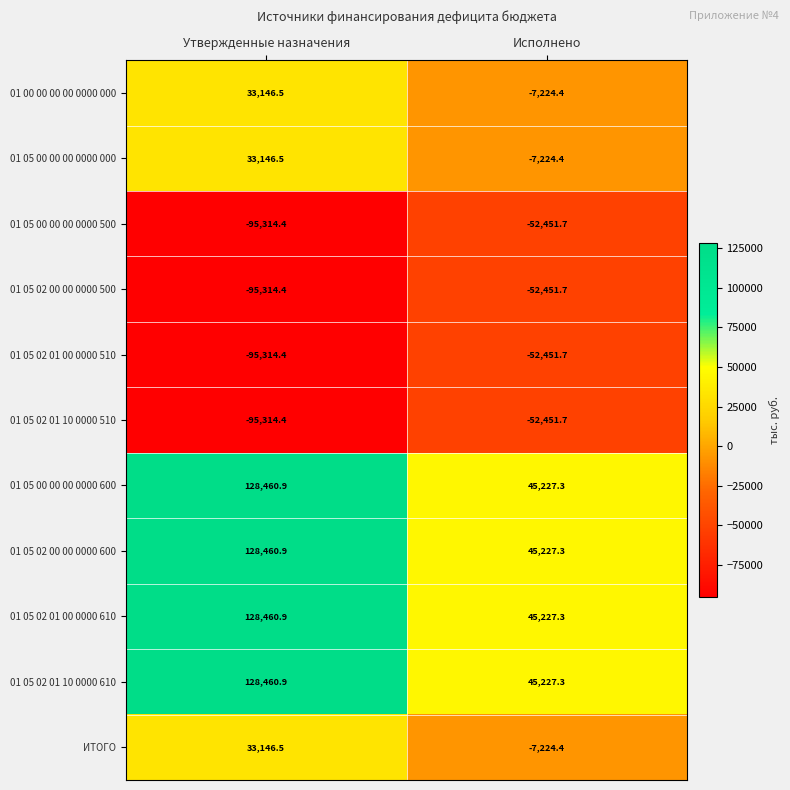

What is the difference between the highest and lowest values at Исполнено?

97679.0